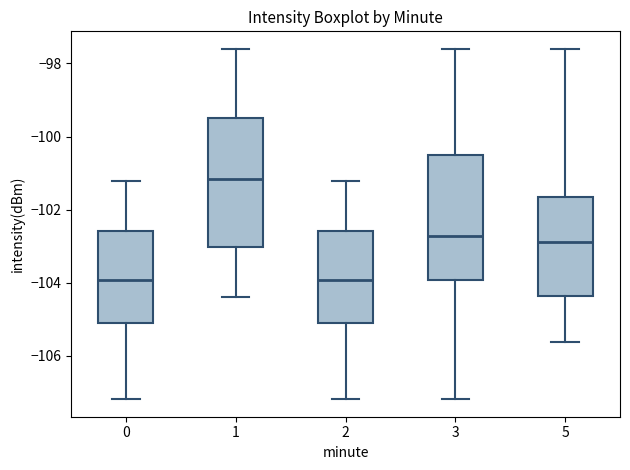

Which box's median line is the highest?

1